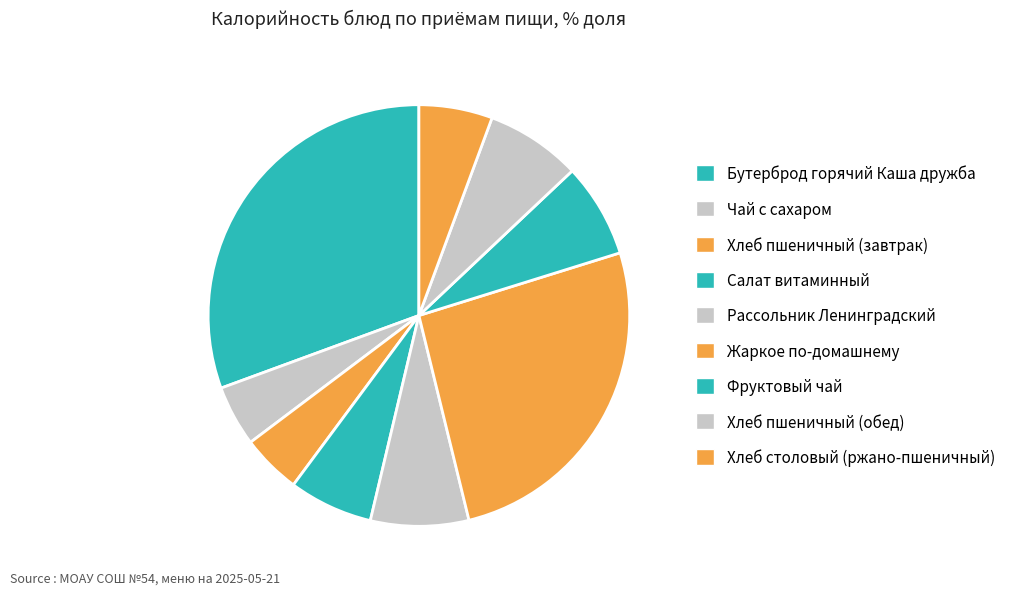

How many slices are in this pie chart?

9